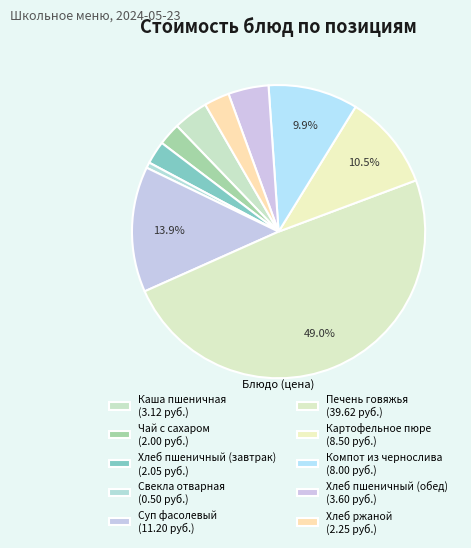

The Печень говяжья slice represents 49% of the pie. True or false?

True